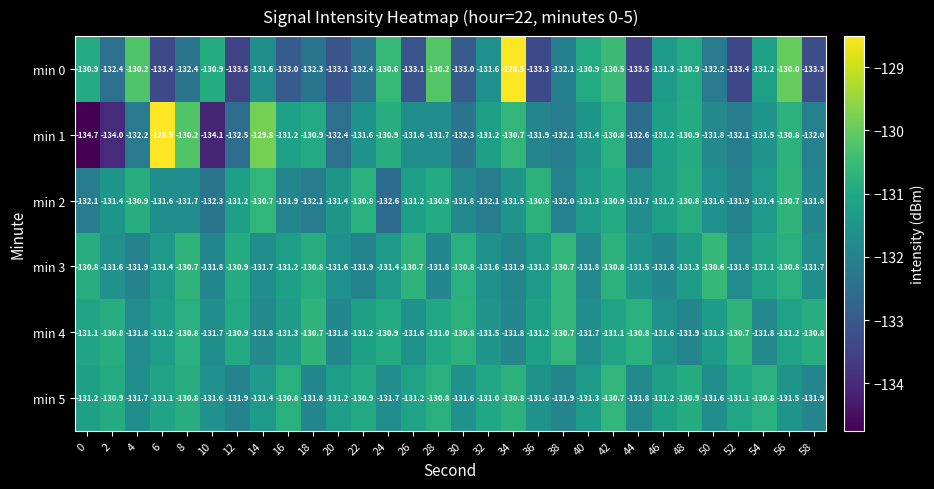

Is it true that min 3 equals -131.4 at 24?

True